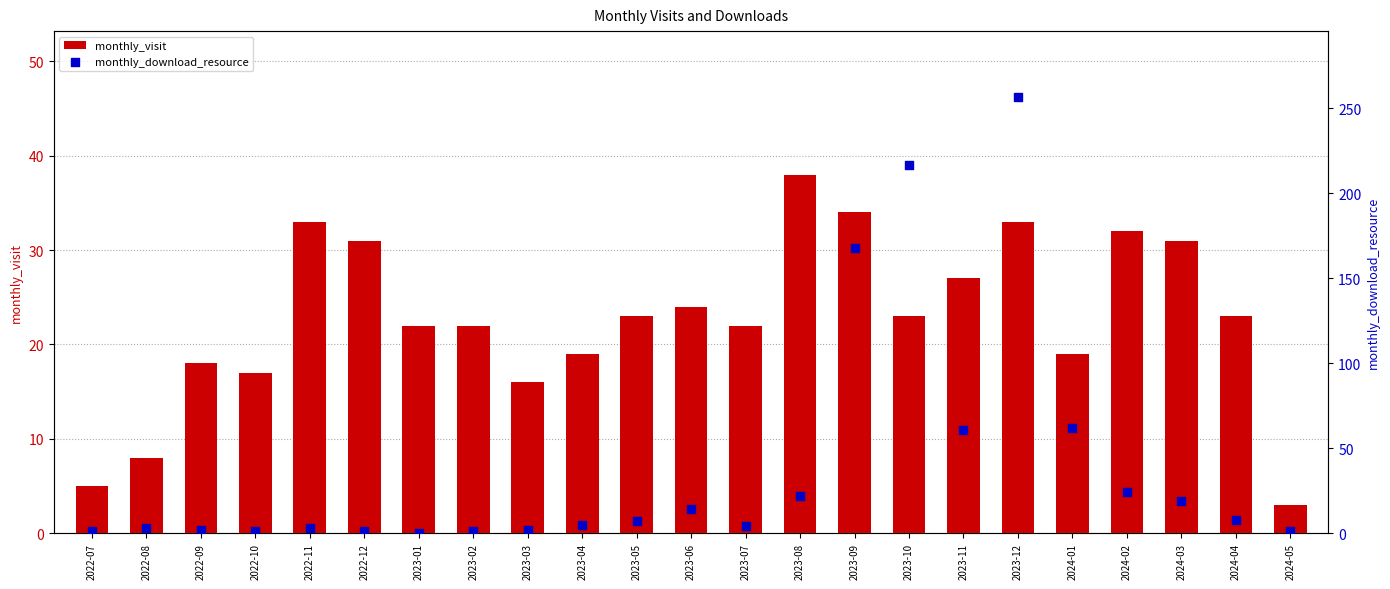

At which category is the sum across all series the highest?

2023-12